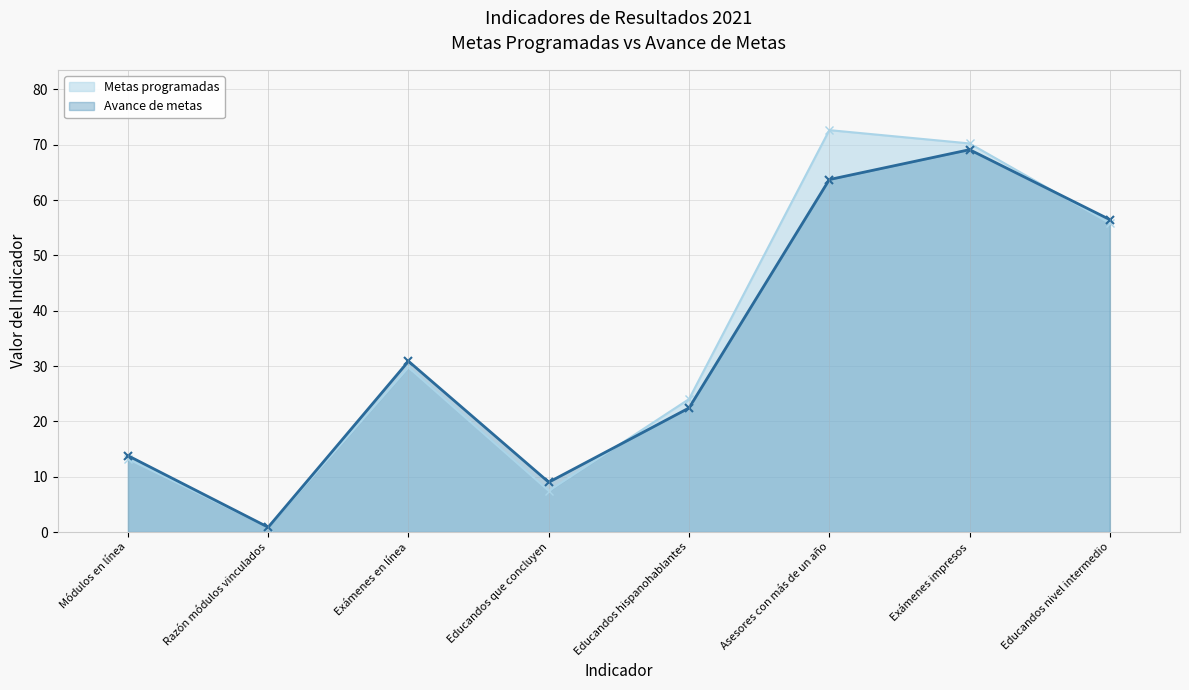

What are all the series names shown in the legend?

Metas programadas, Avance de metas